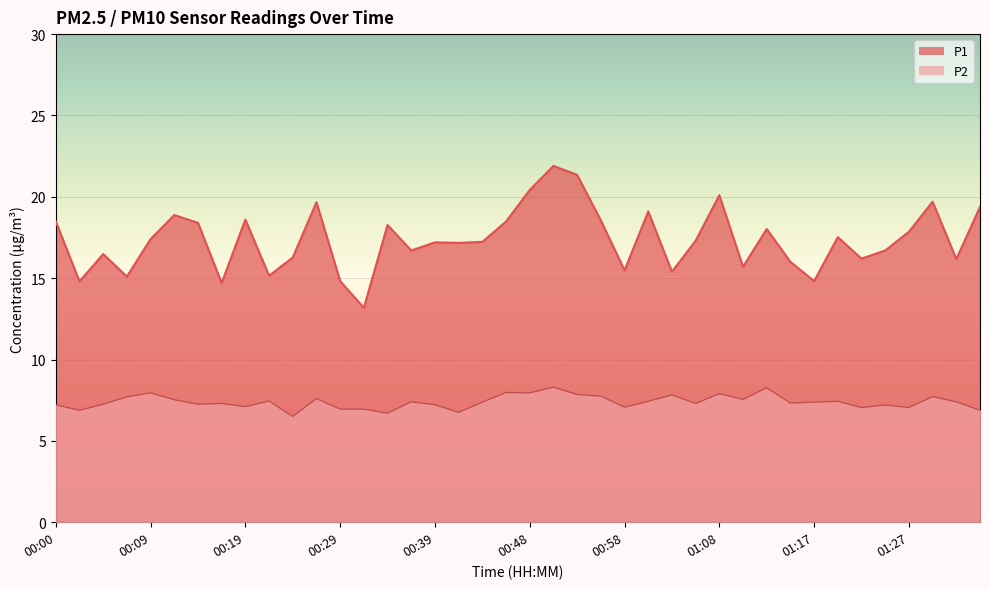

What is the sum of the P2 values at 01:22 and 00:14?

14.3